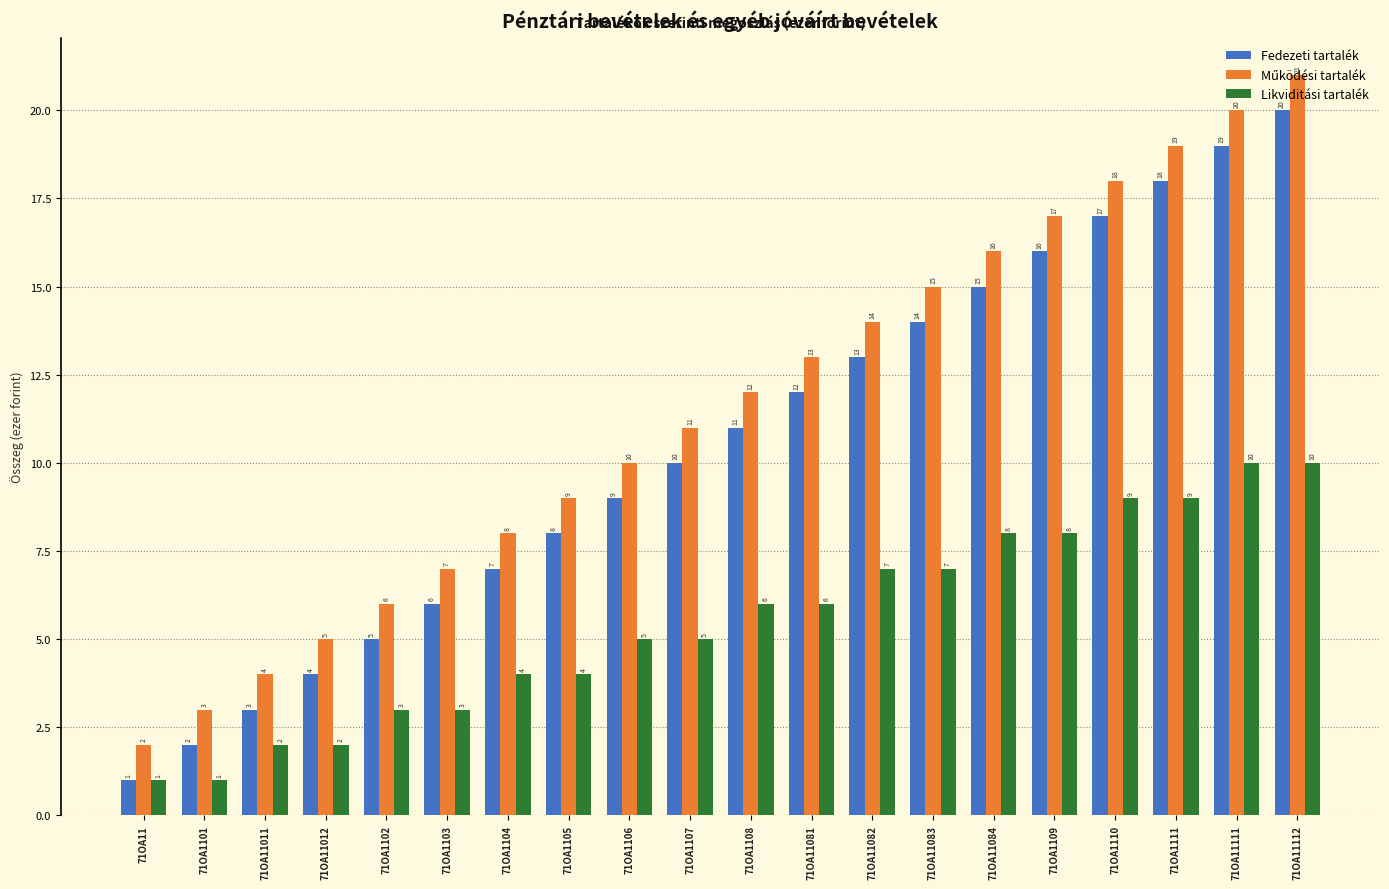

Is it true that Fedezeti tartalék equals 20 at 71OA11112?

True